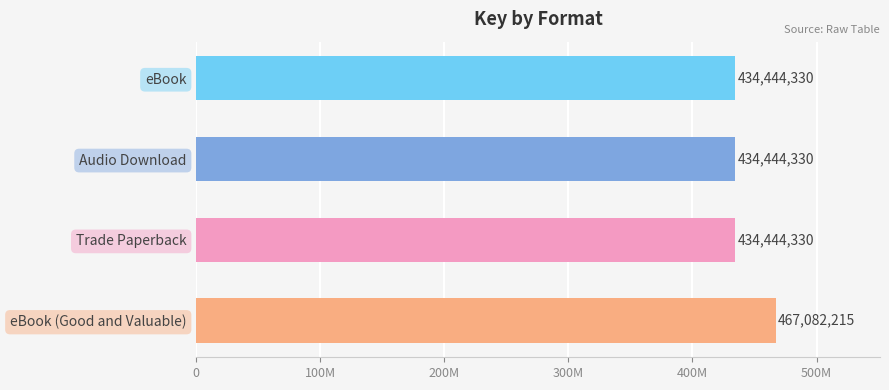

What is the difference between the maximum and minimum values?

32637885